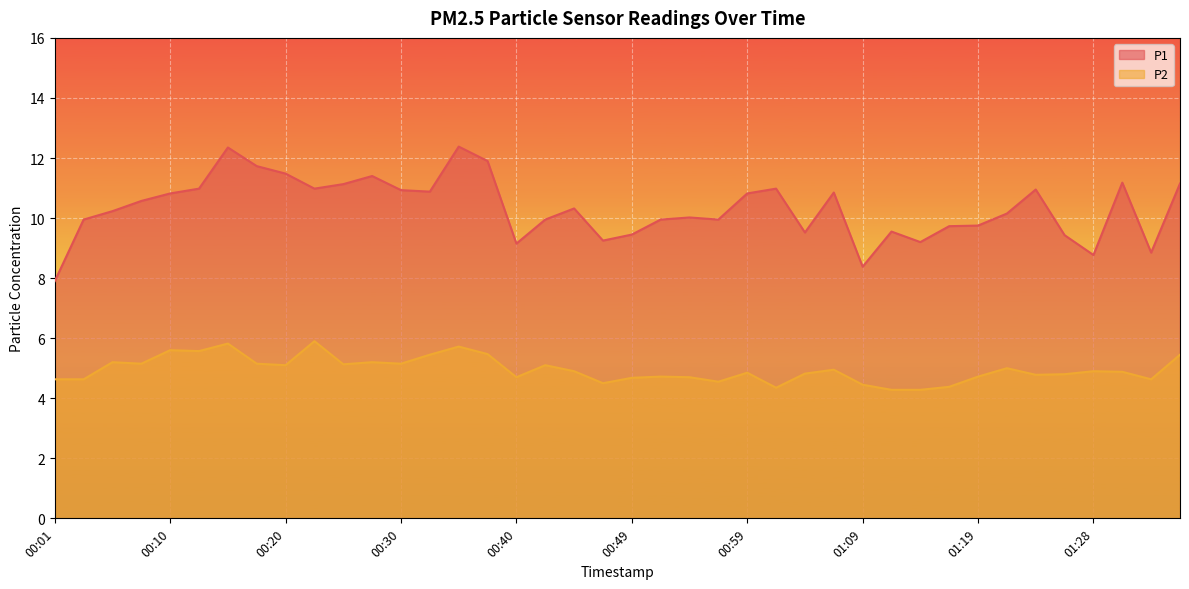

What is the label of the 12th point from the left?

00:27